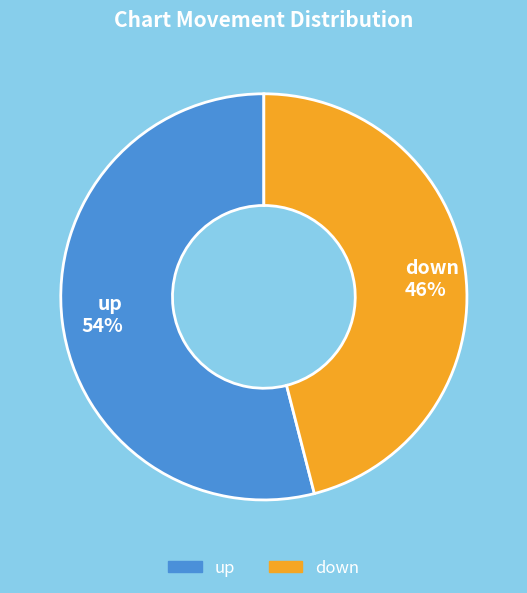

How many slices are in this pie chart?

2